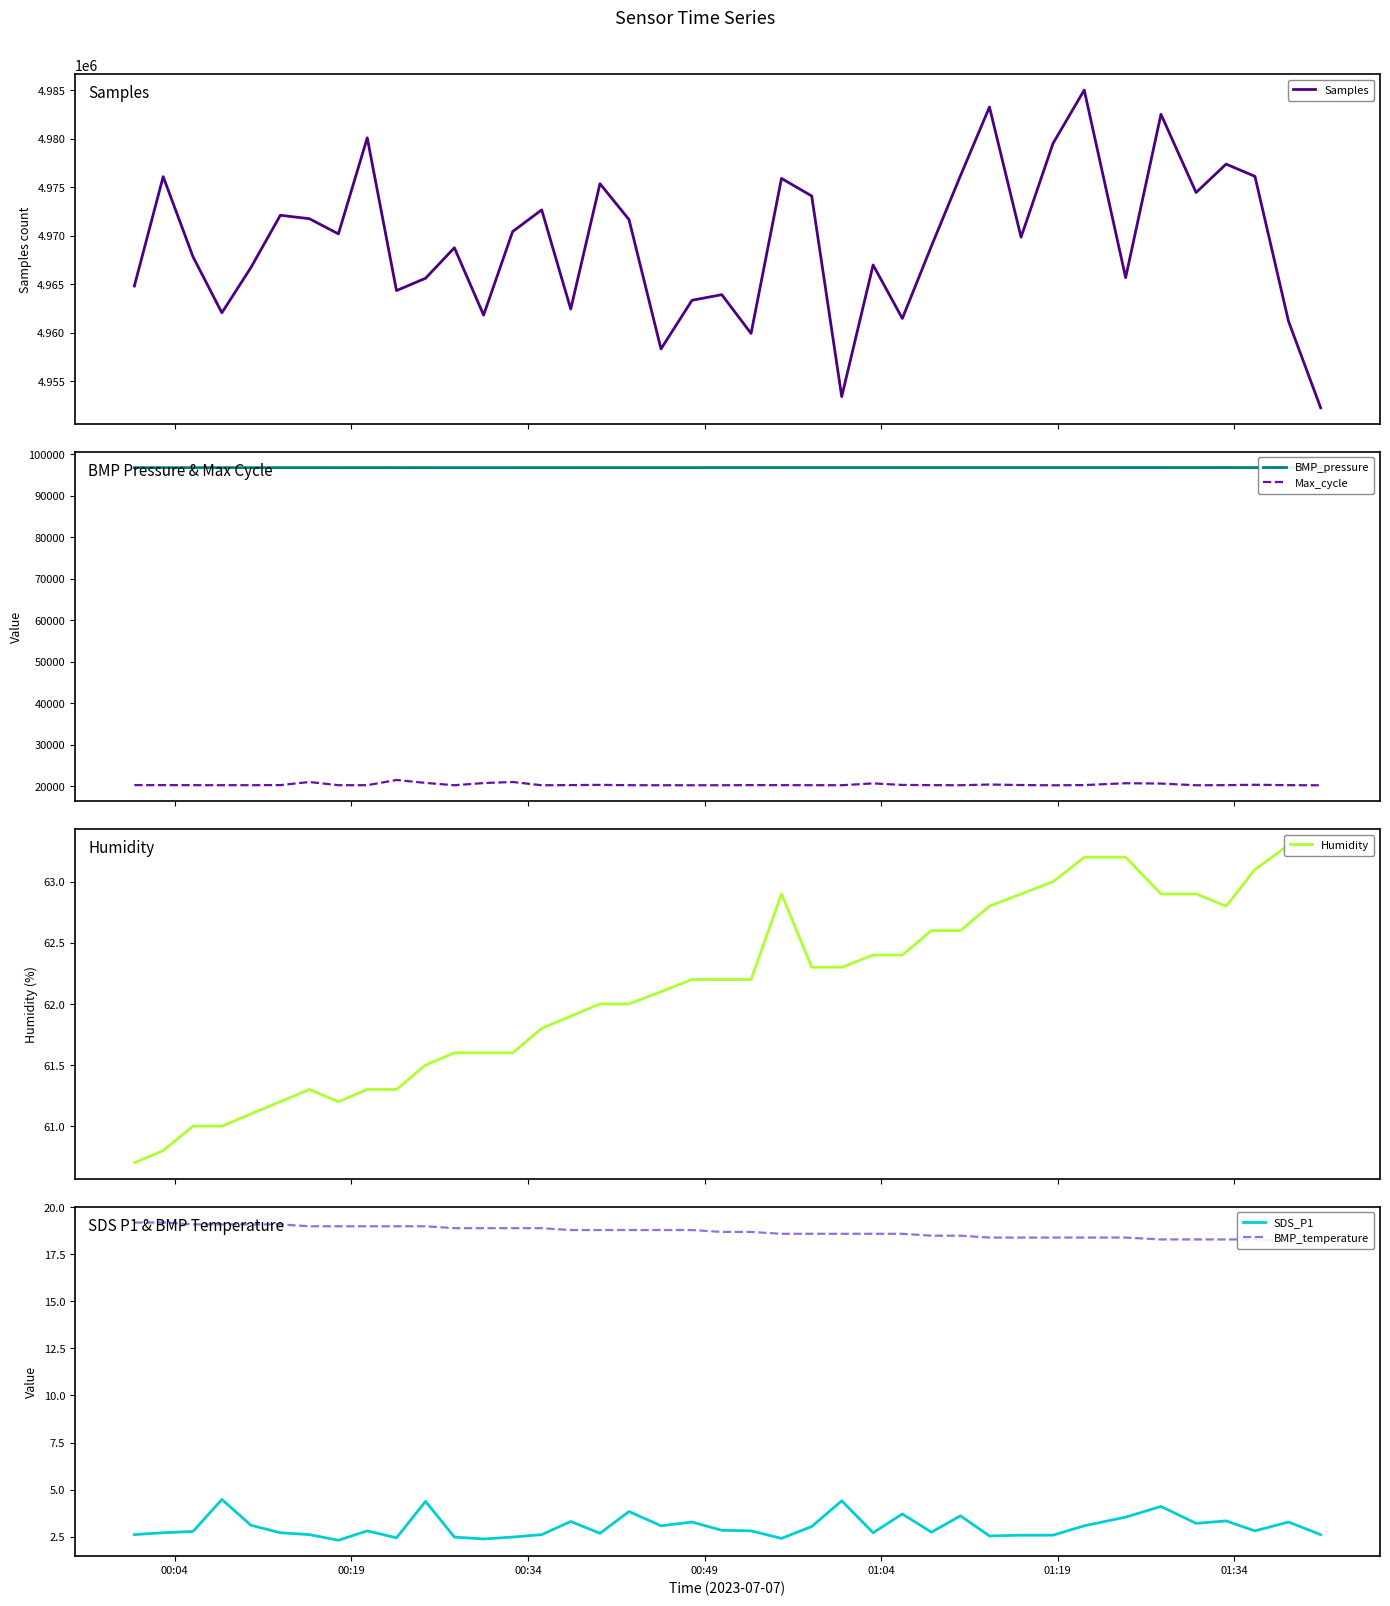

What is the lowest value of the SDS_P1 series?

2.3